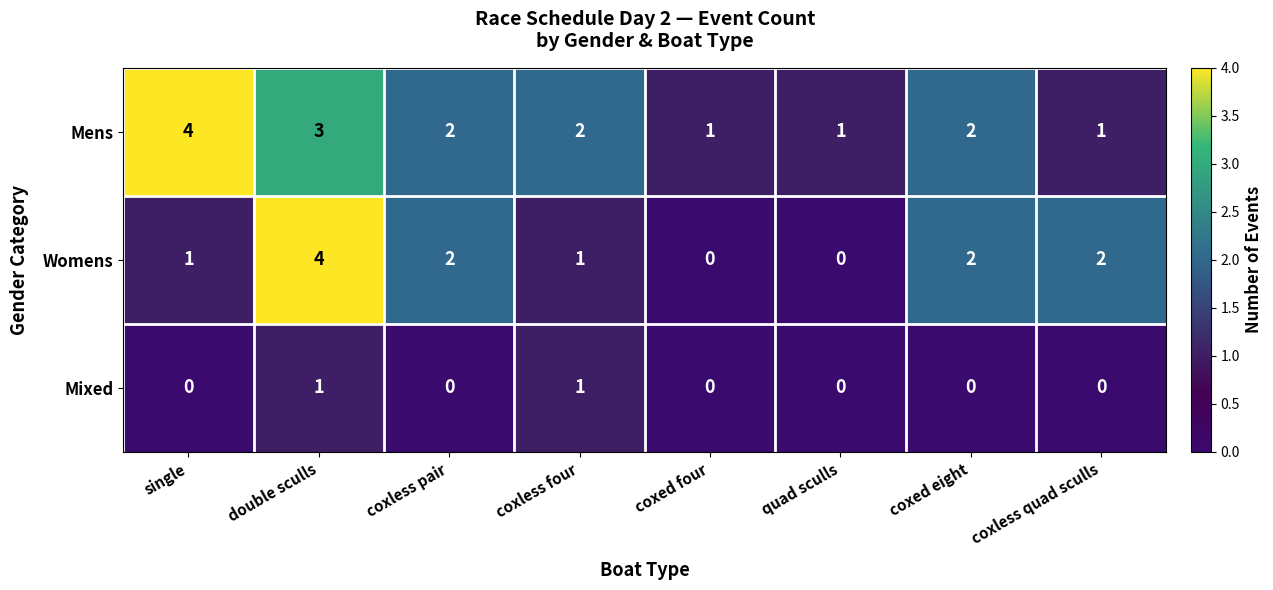

Reading right to left, extract all data points from this chart.

Mens: coxless quad sculls=1	coxed eight=2	quad sculls=1	coxed four=1	coxless four=2	coxless pair=2	double sculls=3	single=4
Womens: coxless quad sculls=2	coxed eight=2	quad sculls=0	coxed four=0	coxless four=1	coxless pair=2	double sculls=4	single=1
Mixed: coxless quad sculls=0	coxed eight=0	quad sculls=0	coxed four=0	coxless four=1	coxless pair=0	double sculls=1	single=0